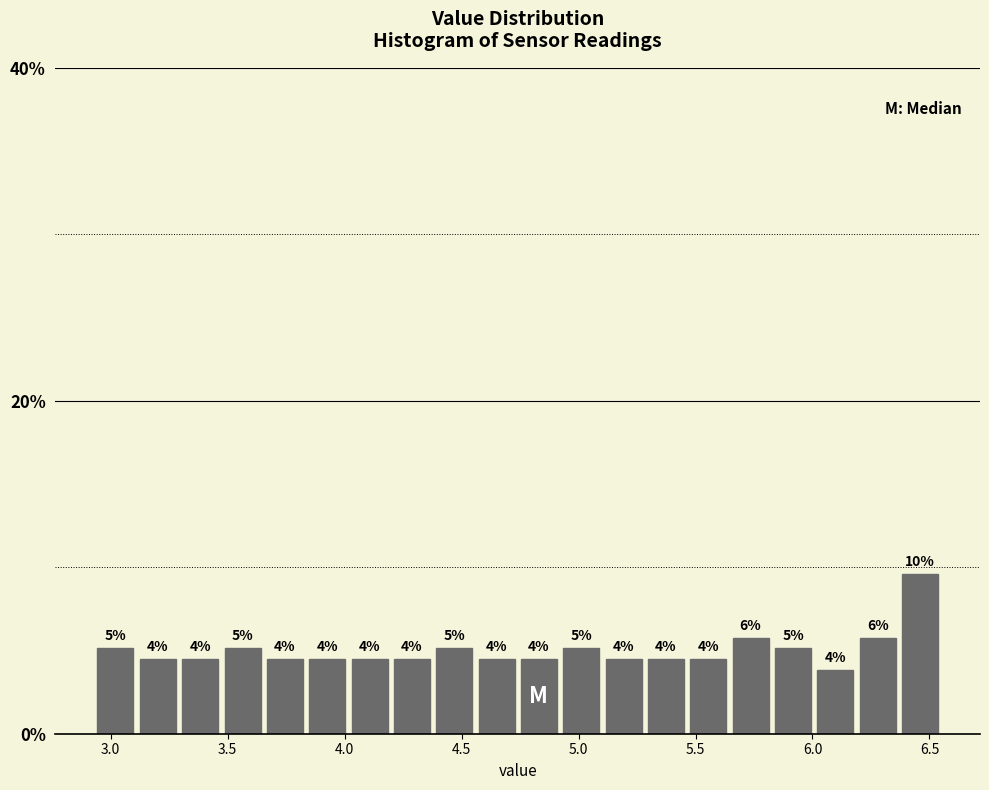

Around what value on the x-axis is the tallest bar? Give the approximate position of its centre, as read against the axis.

6.45